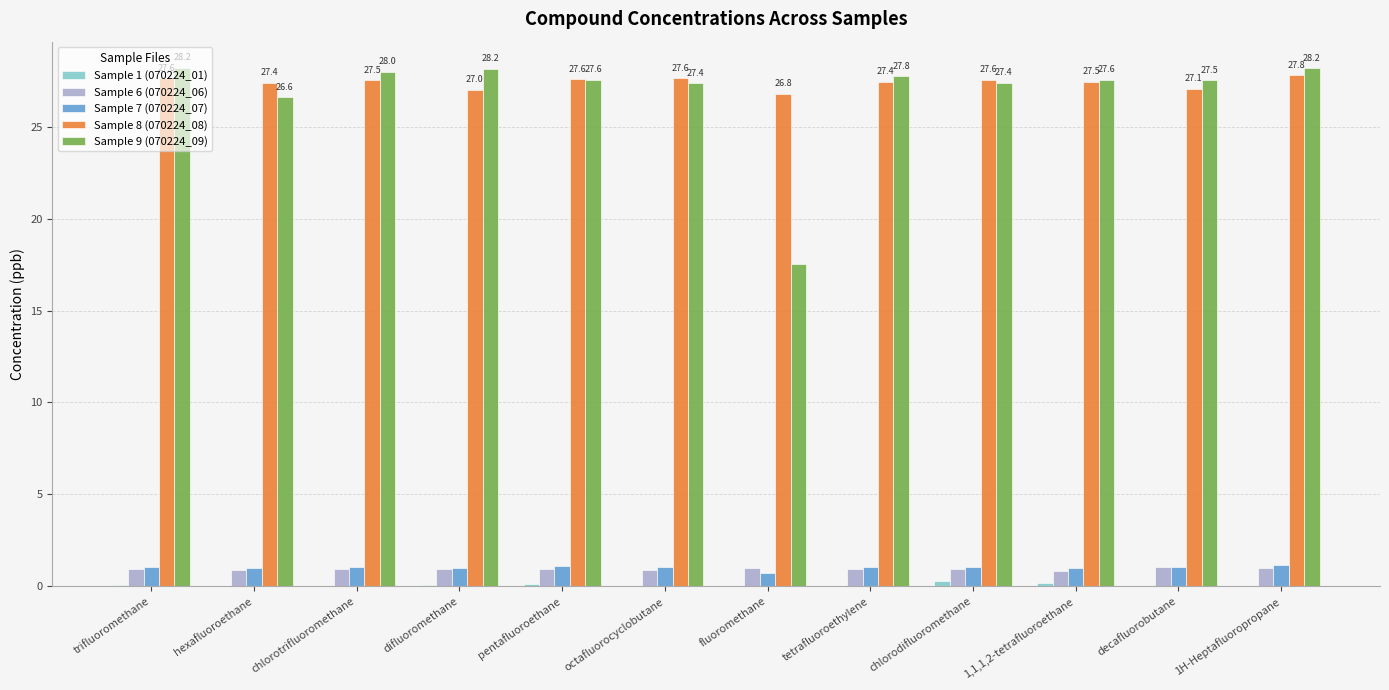

True or false: Sample 8 (070224_08) has a value of 9.1 at tetrafluoroethylene.

False